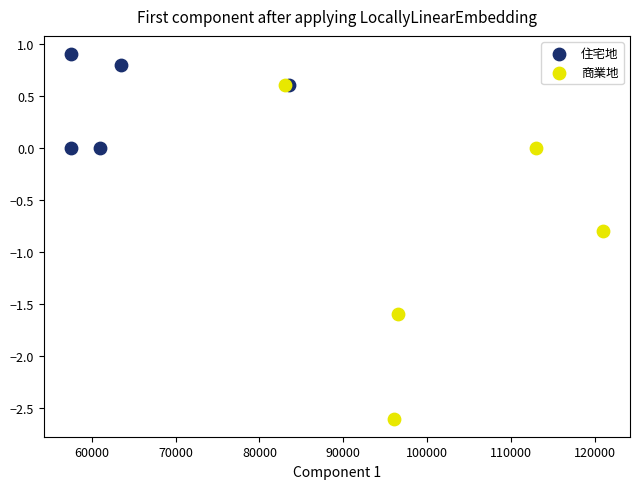

What are all the series names shown in the legend?

住宅地, 商業地